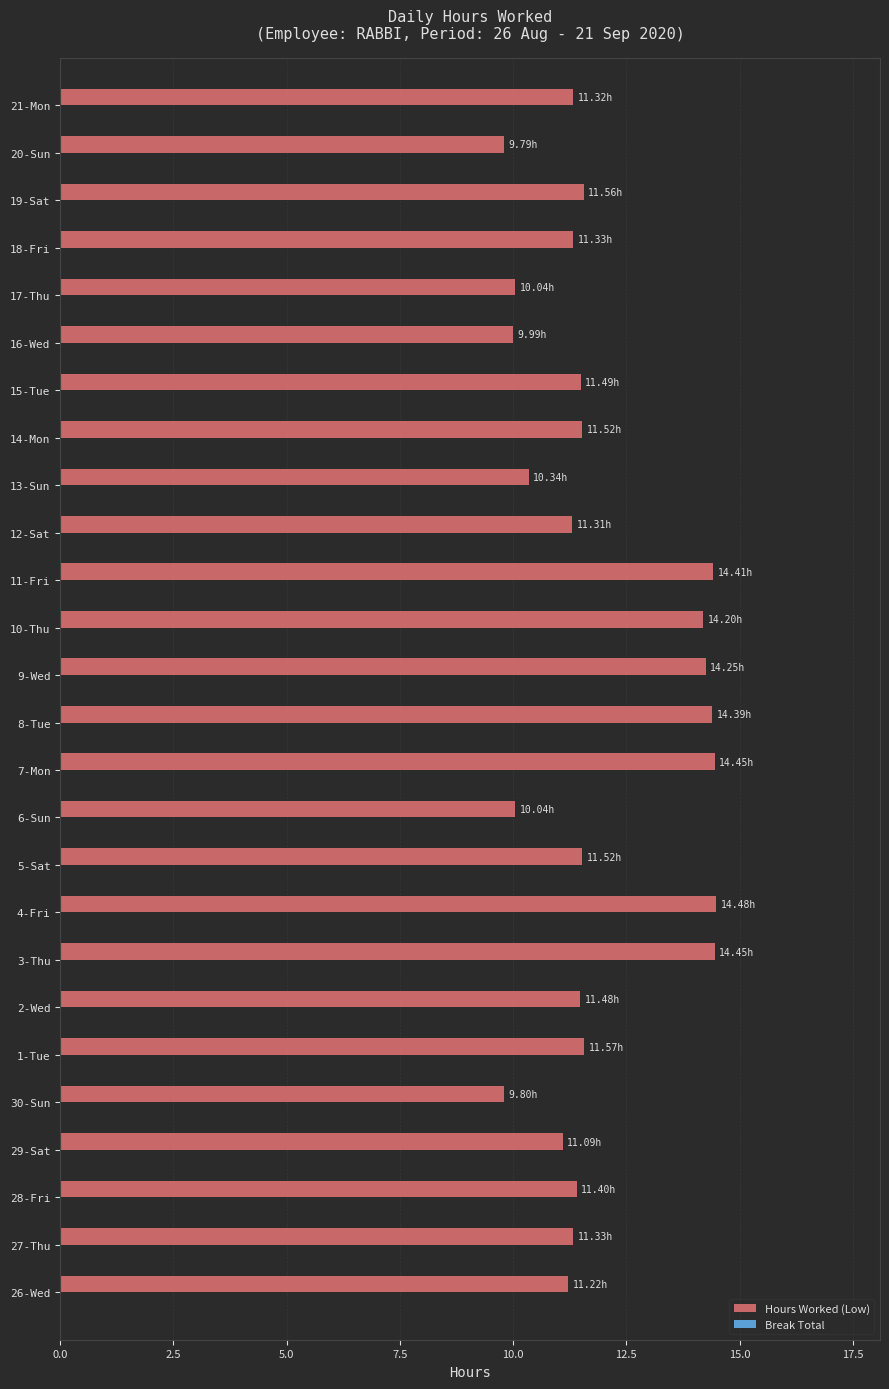

What is the sum of all values?

308.8